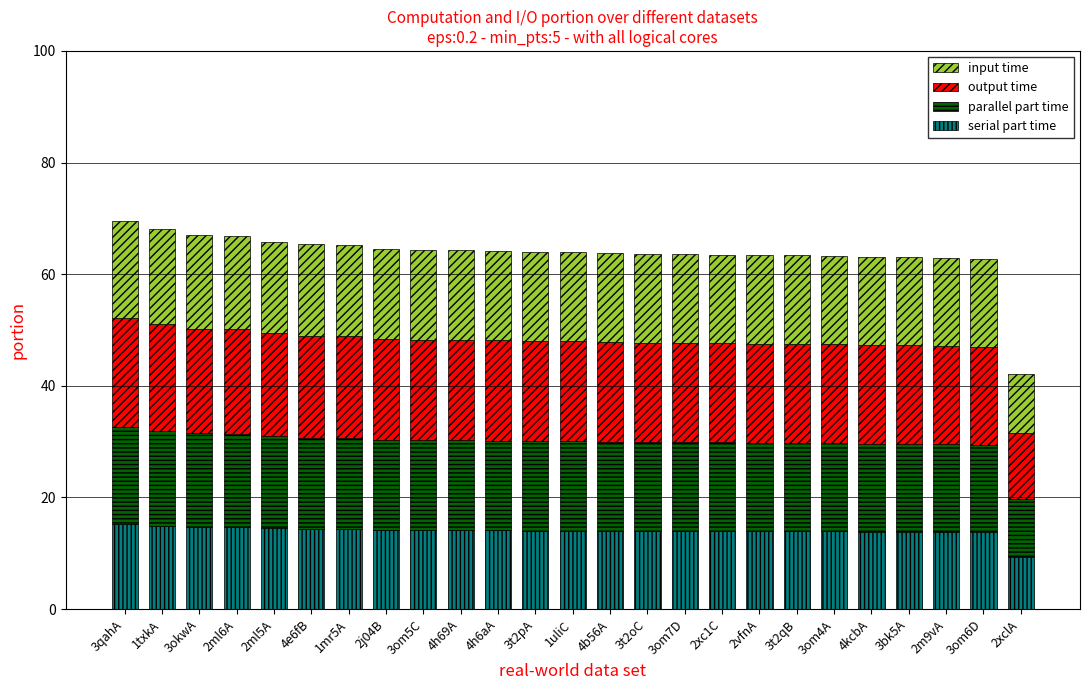

What is the total value across all series at 4h69A?

64.3